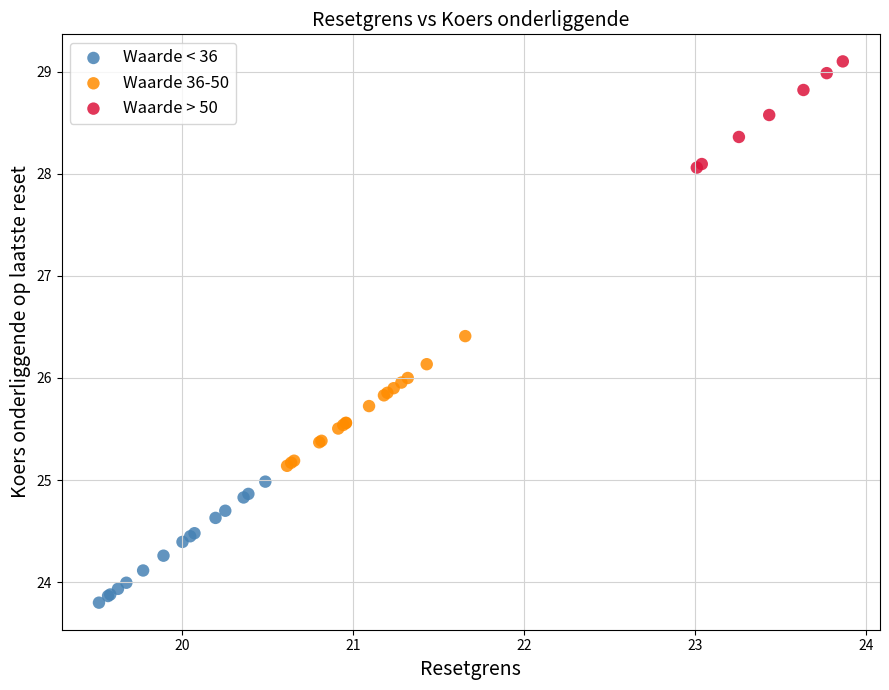

Which series reaches the minimum Y coordinate?

Waarde < 36